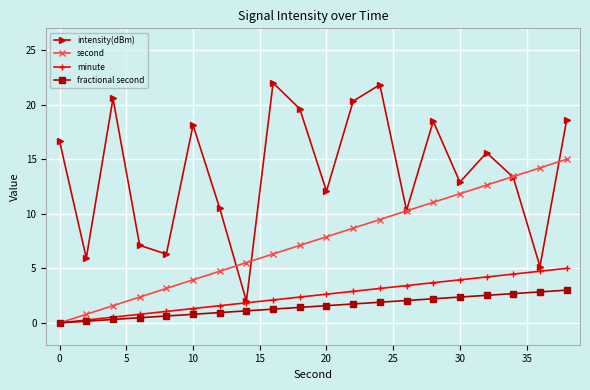

How many categories are shown in the chart?

20